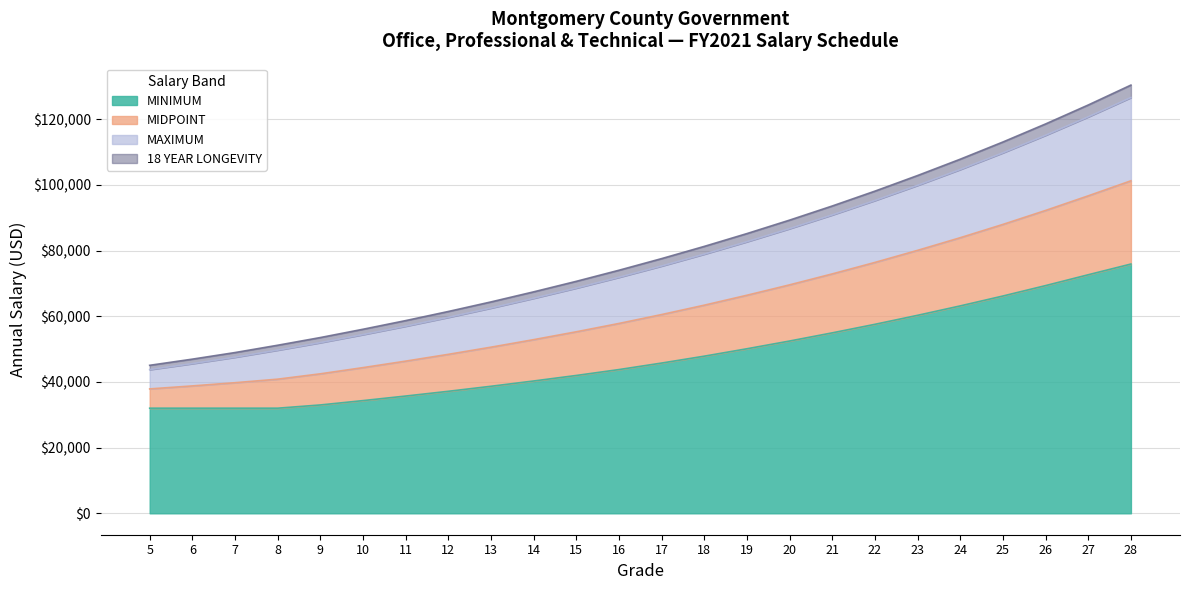

What is the difference between the 18 YEAR LONGEVITY values at 26 and 17?

41003.3